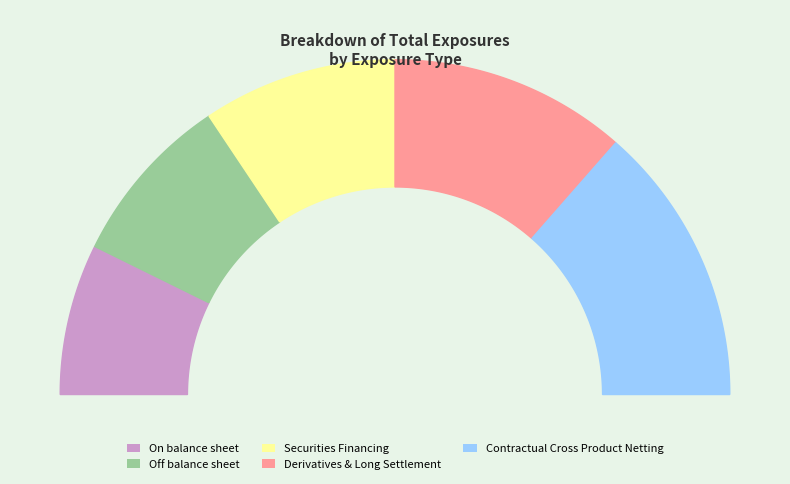

Rank the categories by value from highest to lowest.

From Contractual Cross Product Netting, Derivatives & Long Settlement Transactions, Securities Financing Transactions, Off balance sheet exposures subject to credit risk, On balance sheet exposures subject to credit risk